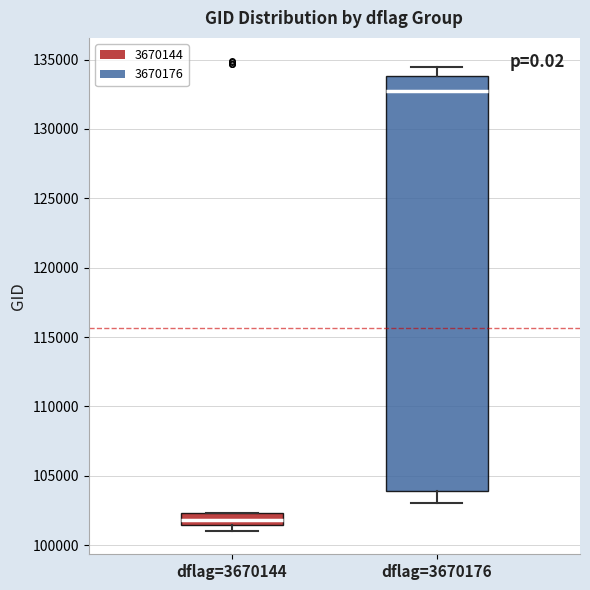

Reading left to right, transcribe this box plot: for each box, give where its median line is, the range the box spans, and where its two whiskers end, as read against the y-axis. The values are not printed on the chart, so give them approximately, as read against the axis.

dflag=3670144: median 102000, box 101500 to 102500, whiskers 101000 to 102500
dflag=3670176: median 132500, box 104000 to 134000, whiskers 103000 to 134500